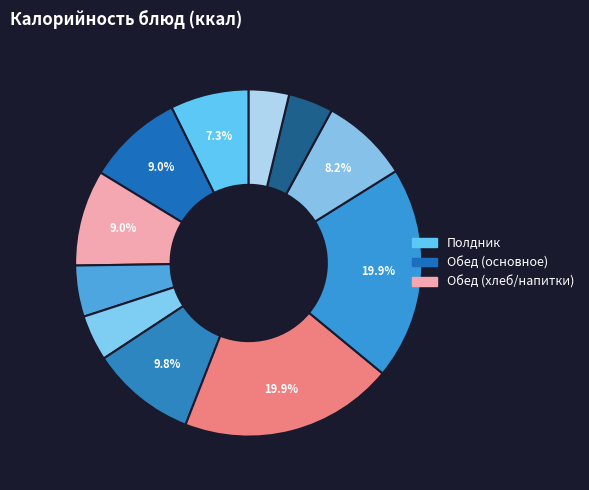

How many slices are in this pie chart?

11